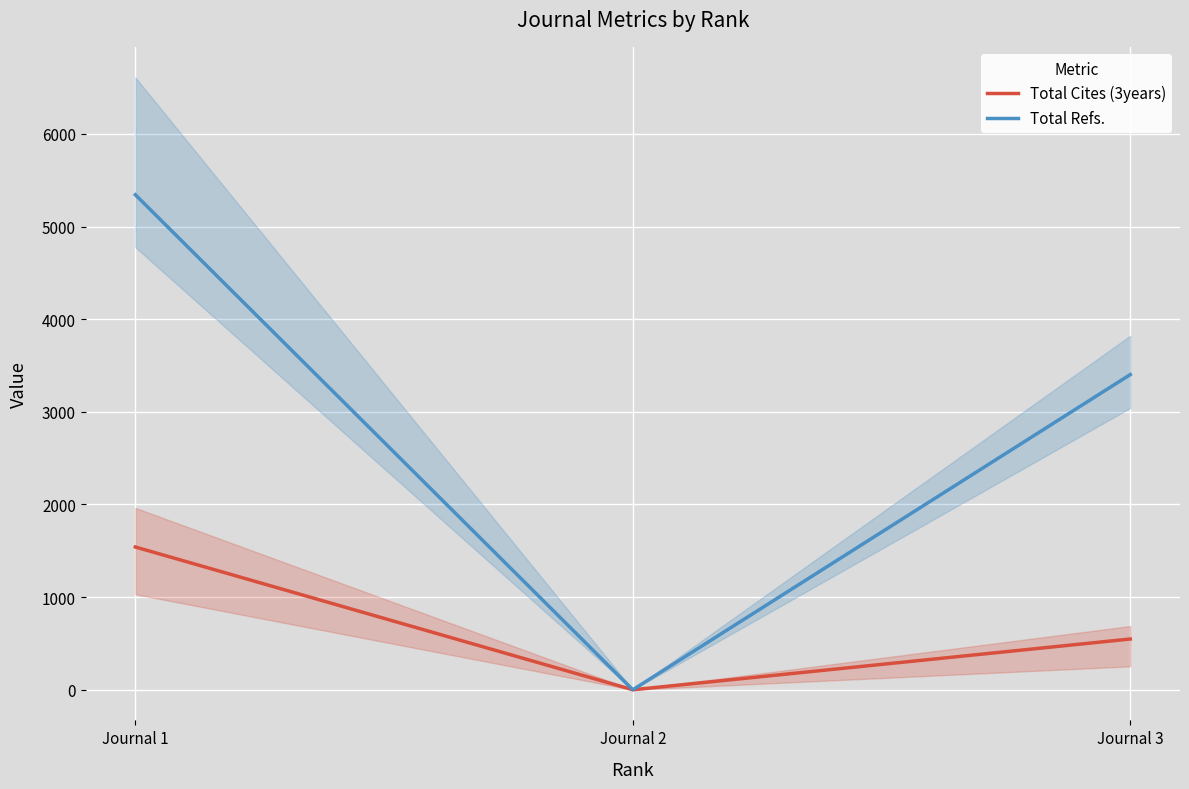

What is the highest value of the Total Cites (3years) series?

1541